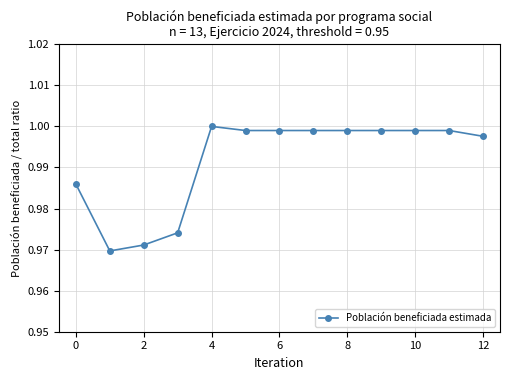

True or false: the data has more than 0 interior local peaks.

True